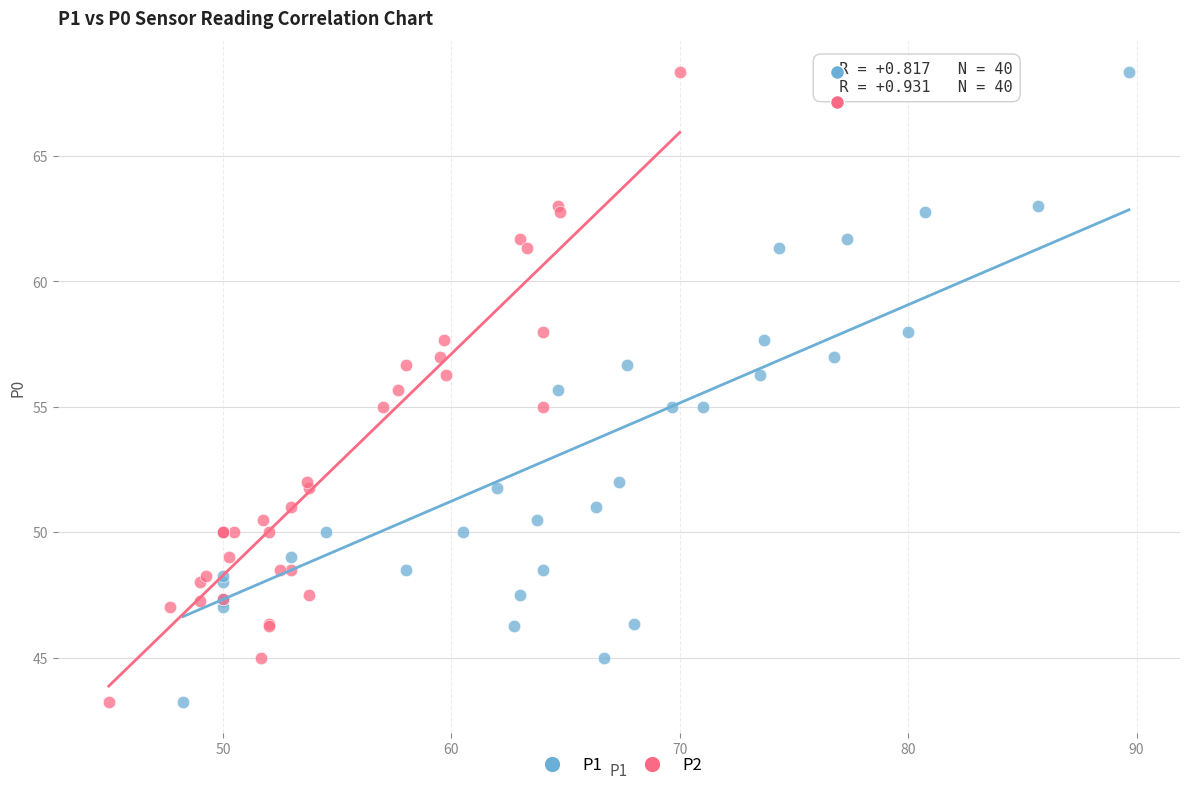

What are all the series names shown in the legend?

P1, P2